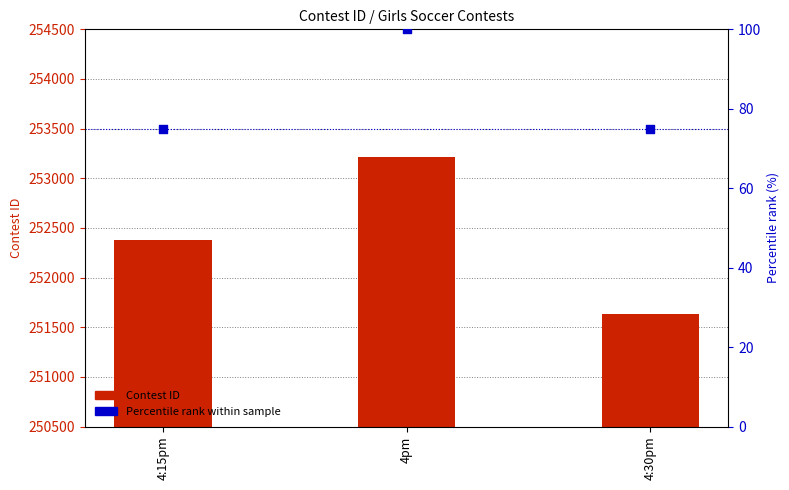

What is the total value across all series at 4:30pm?

251708